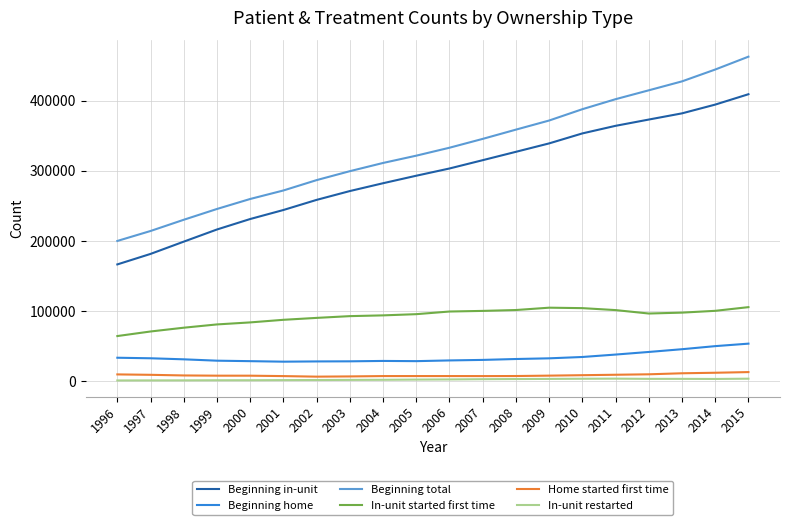

The value of Beginning total at 2002 is 187131. True or false?

False